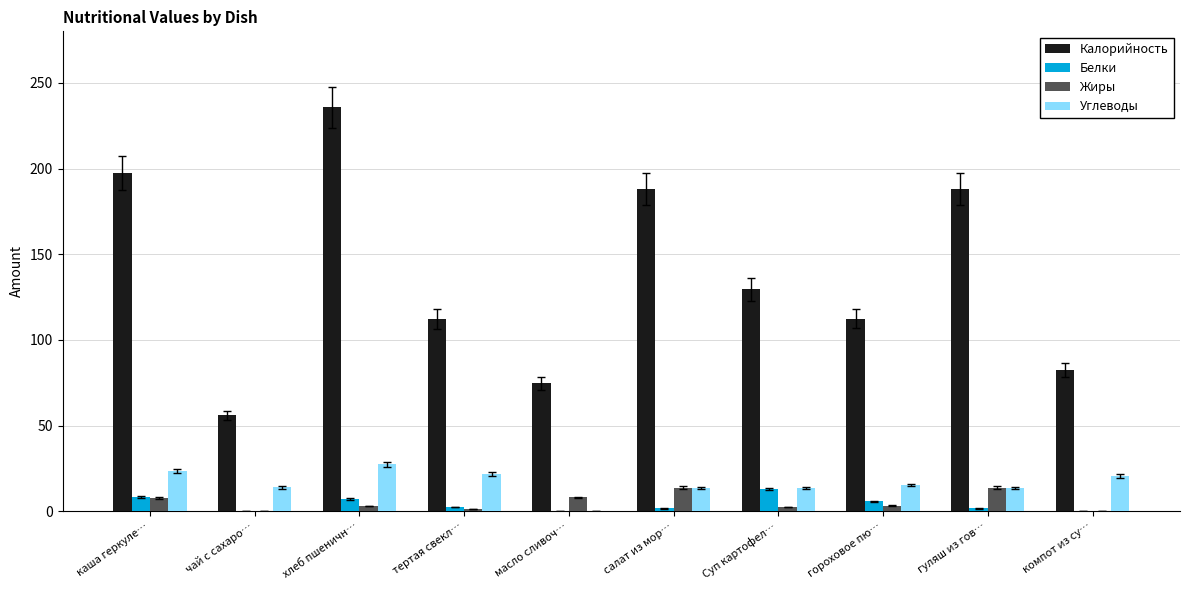

What is the maximum value shown in the chart?

235.6